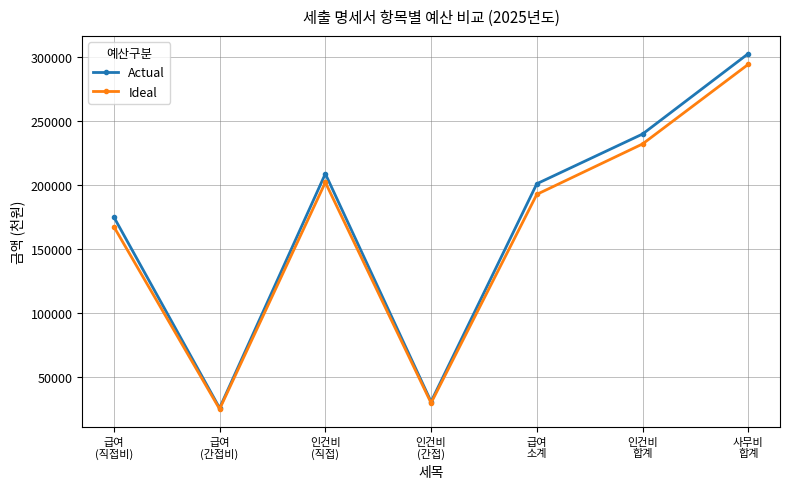

At which label does Actual reach its minimum?

급여
(간접비)